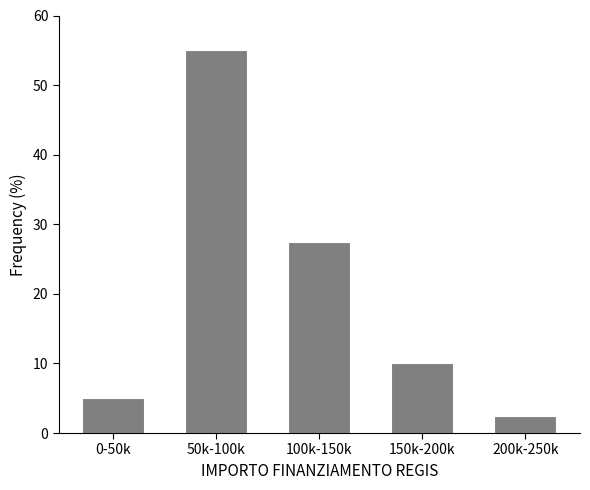

Reading left to right, extract all data points from this chart.

5.0	55.0	27.5	10.0	2.5